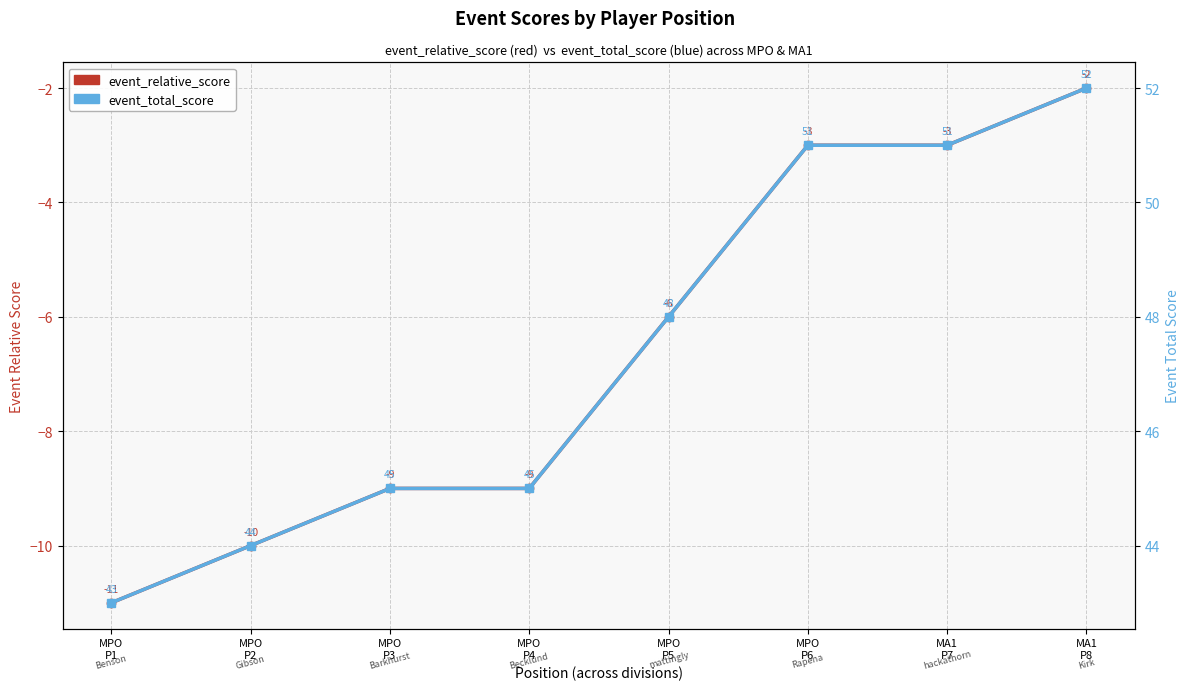

What is the total value across all series at MPO
P6?

48